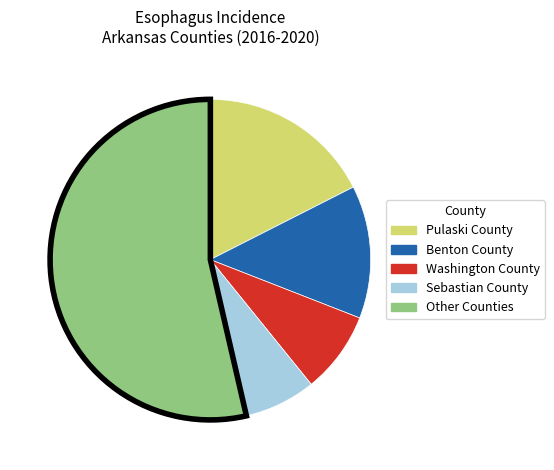

How many segments does this pie chart have?

5